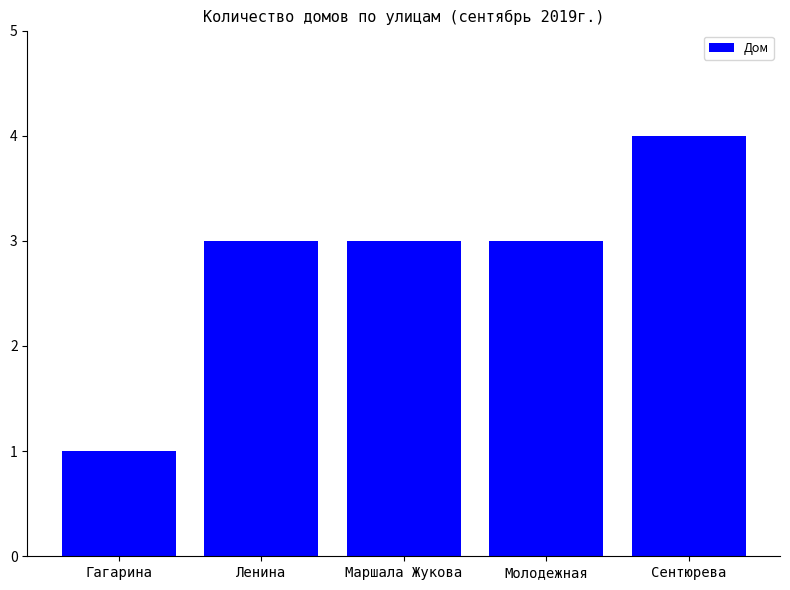

What is the difference between the second highest and minimum values?

2